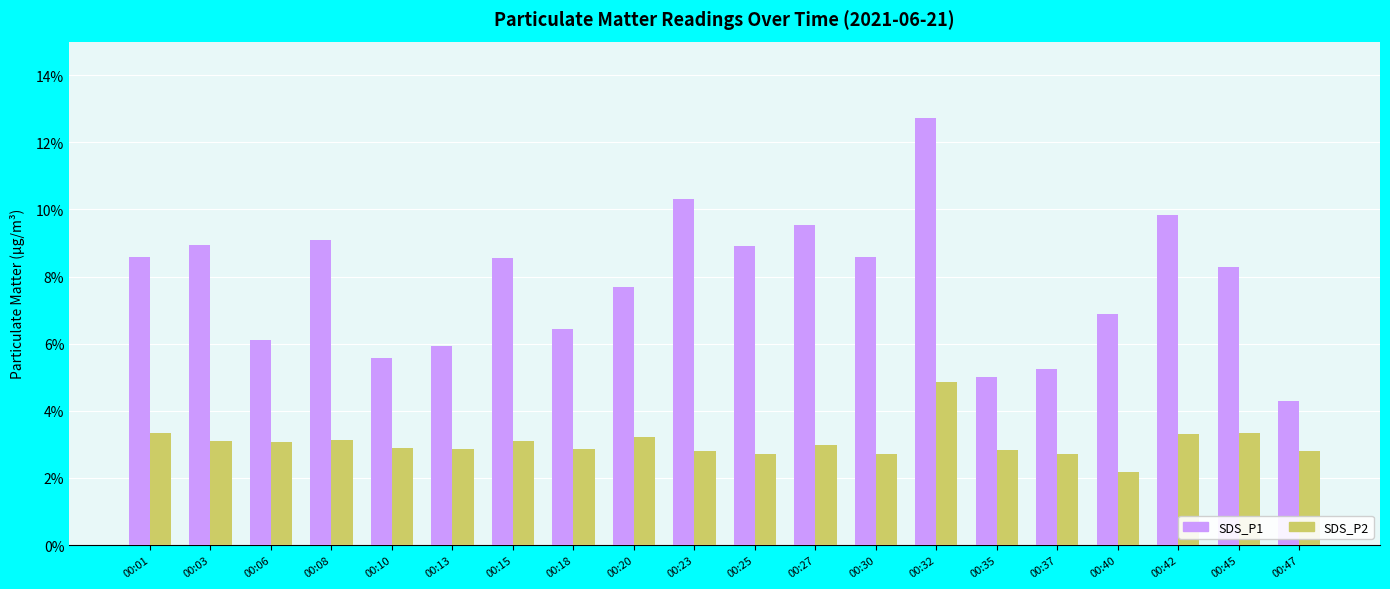

True or false: SDS_P2 has a value of 3.1 at 00:15.

True